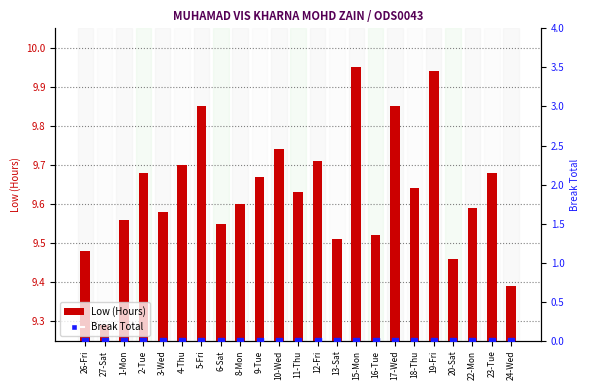

At how many categories does at least one series exceed 5?

23